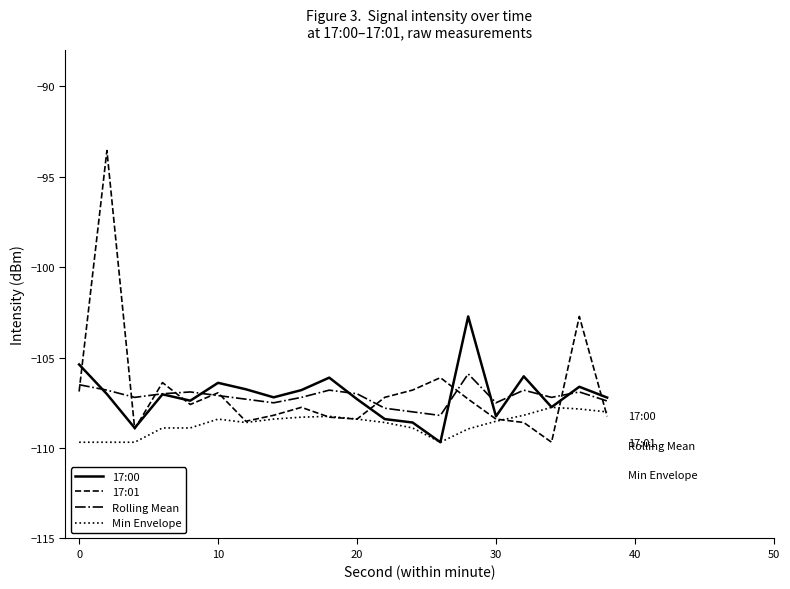

What is the minimum value for 17:01?

-109.7